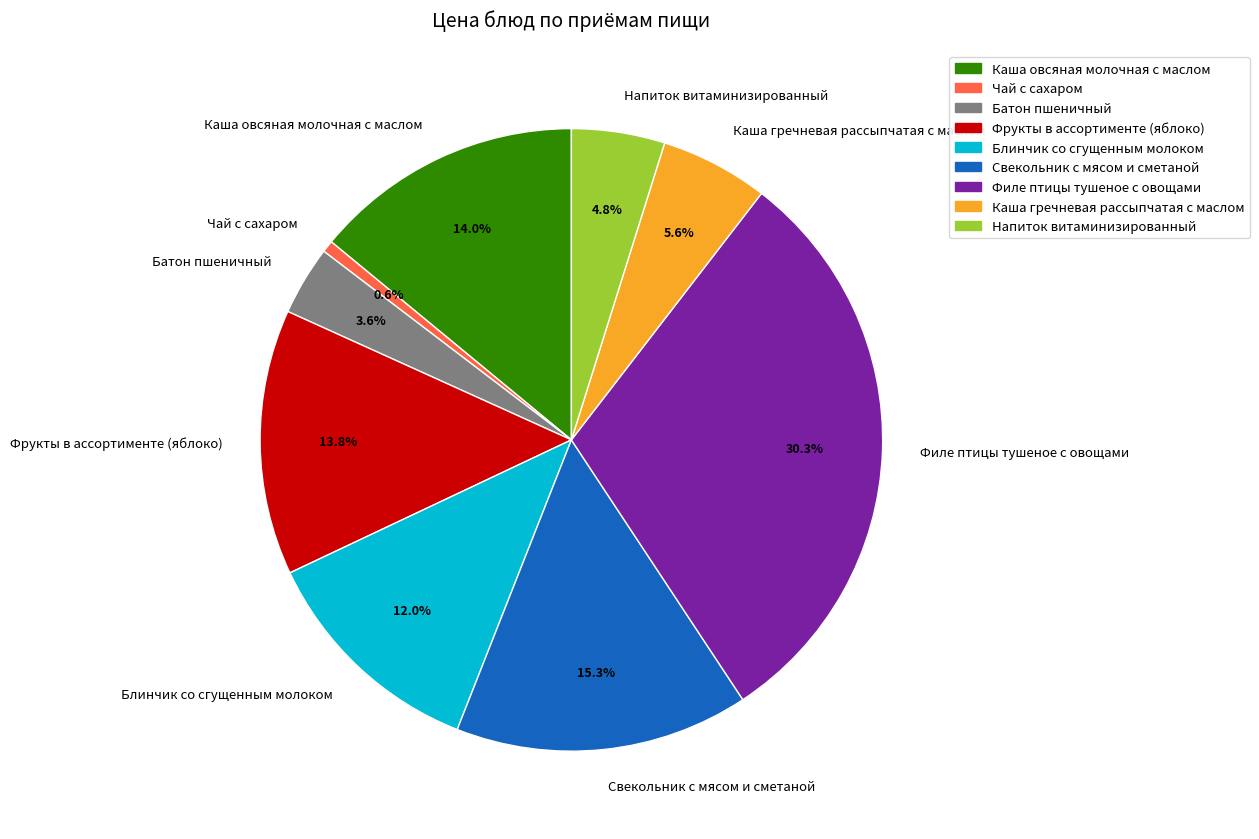

Is it true that Батон пшеничный is 4% of the pie?

True